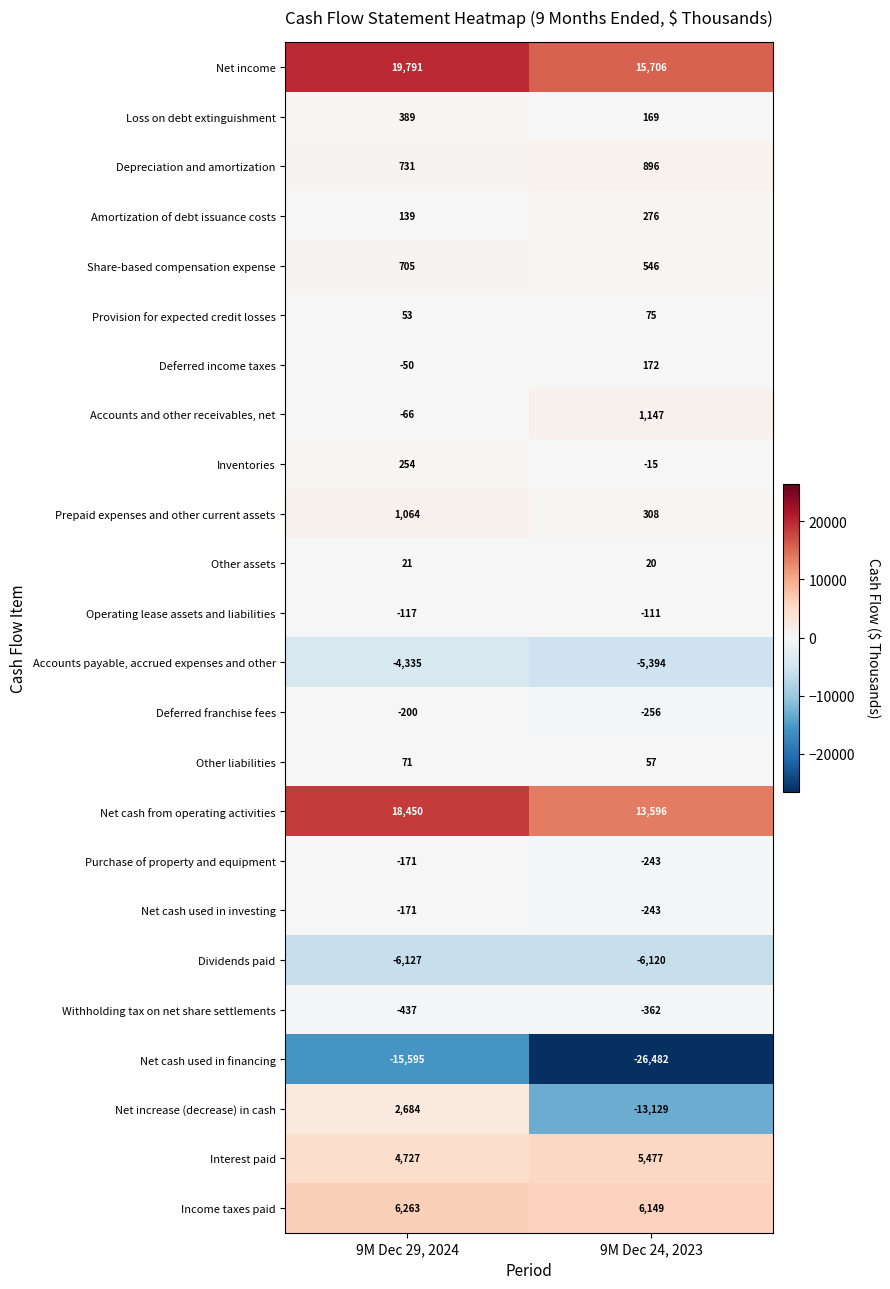

What is the difference between the Income taxes paid values at 9M Dec 24, 2023 and 9M Dec 29, 2024?

114